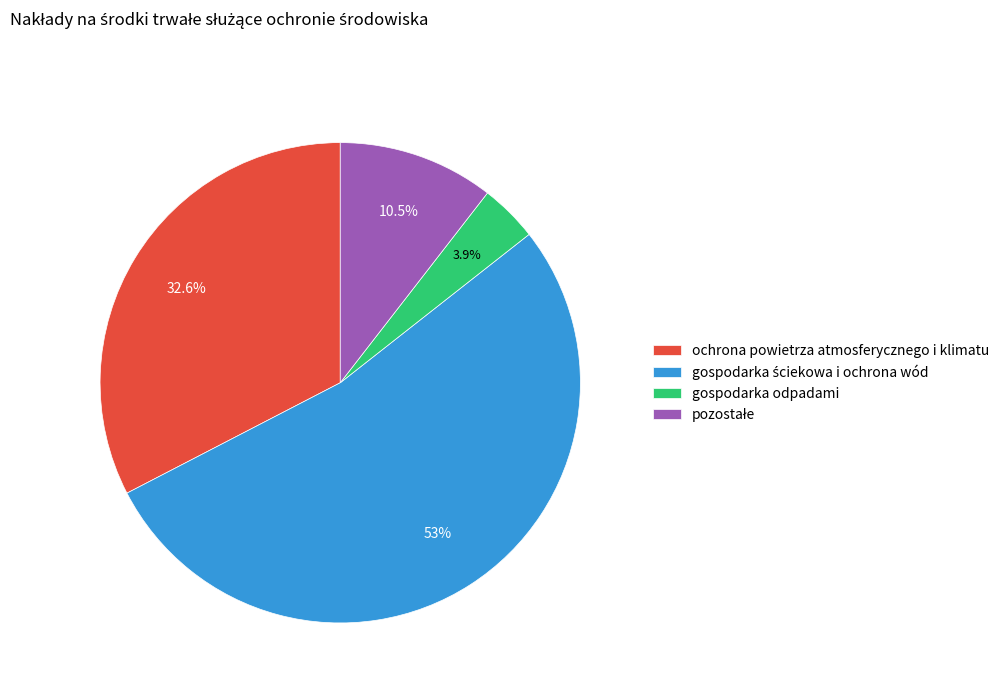

How many slices are in this pie chart?

4